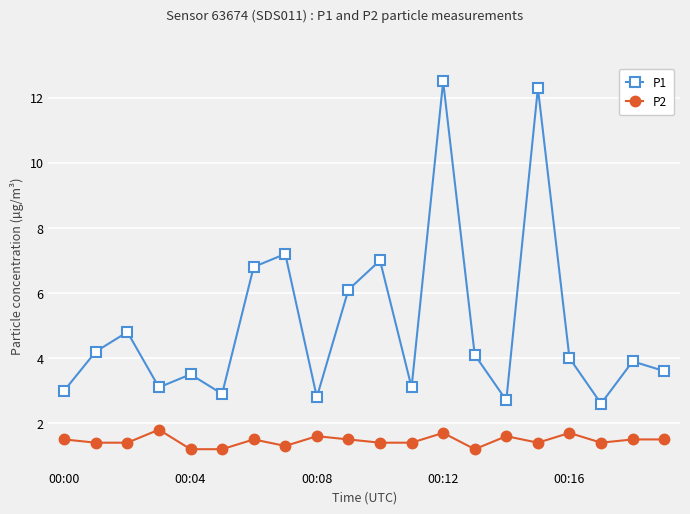

Count the number of categories in the chart.

20